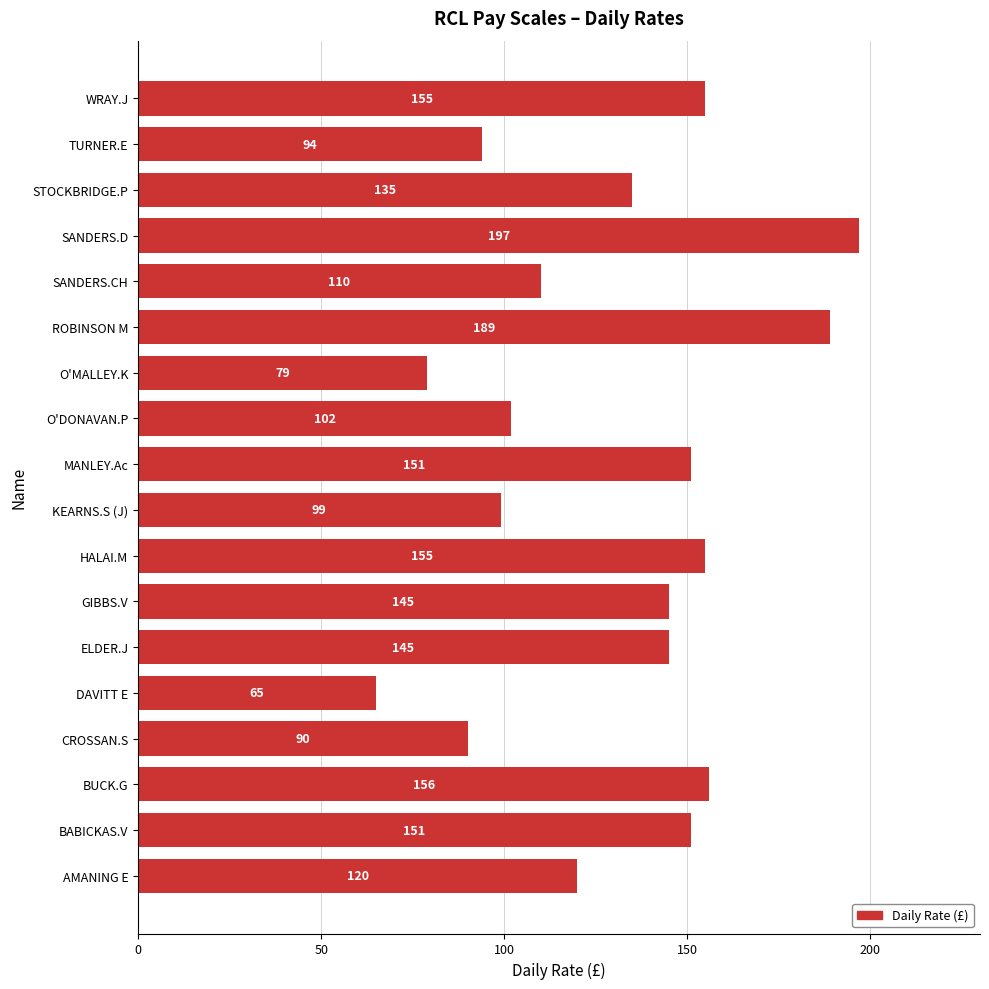

What is the change in value from SANDERS.CH to TURNER.E?

-16